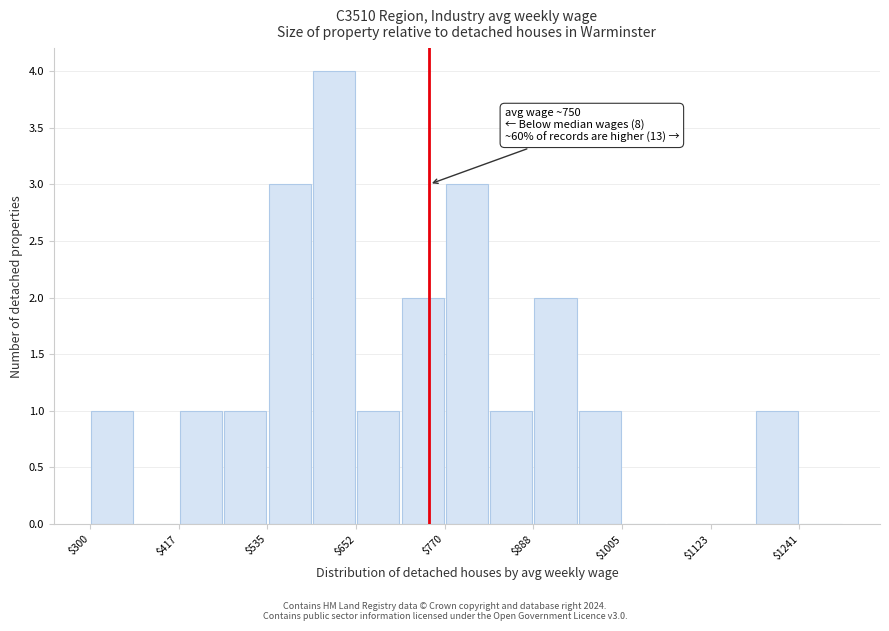

Read against the x-axis, roughly where is the centre of the tallest bar?

620